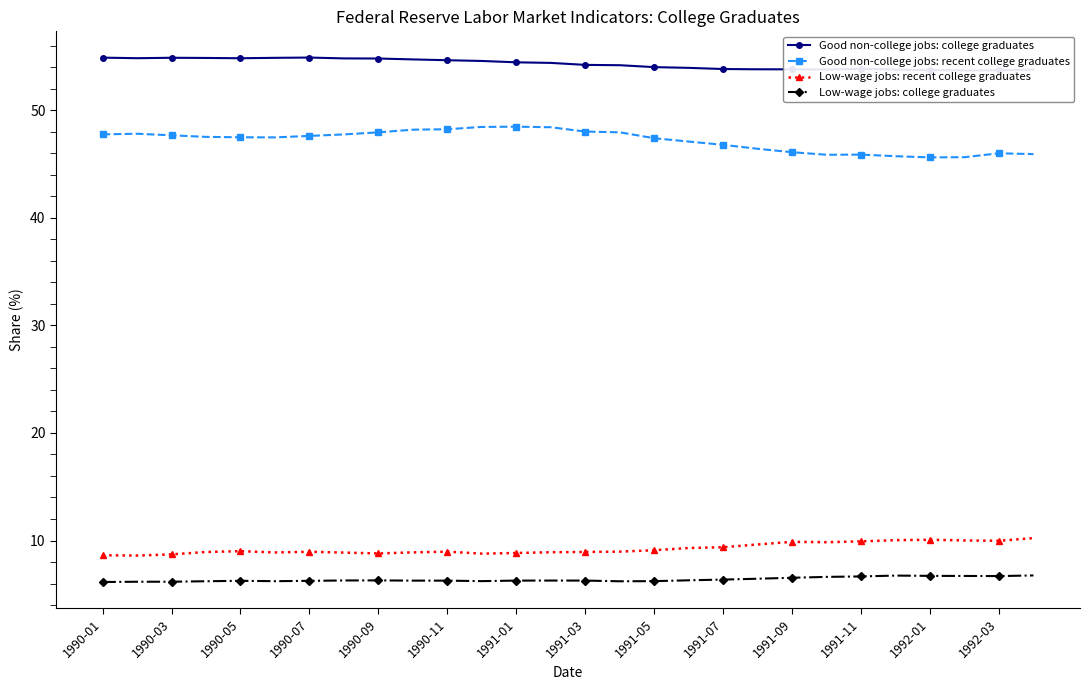

True or false: Low-wage jobs: recent college graduates has more than 2 interior local peaks.

True